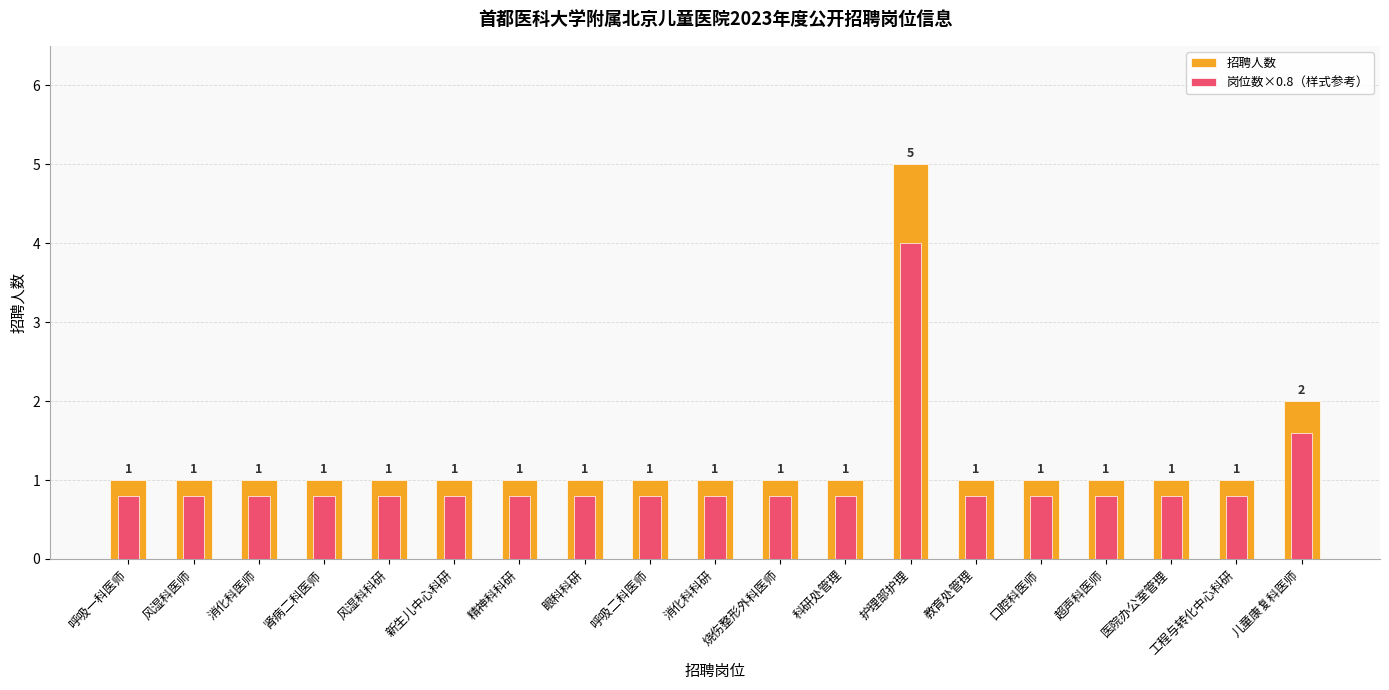

True or false: 岗位数×0.8（样式参考） has a value of 1.3 at 烧伤整形外科医师.

False